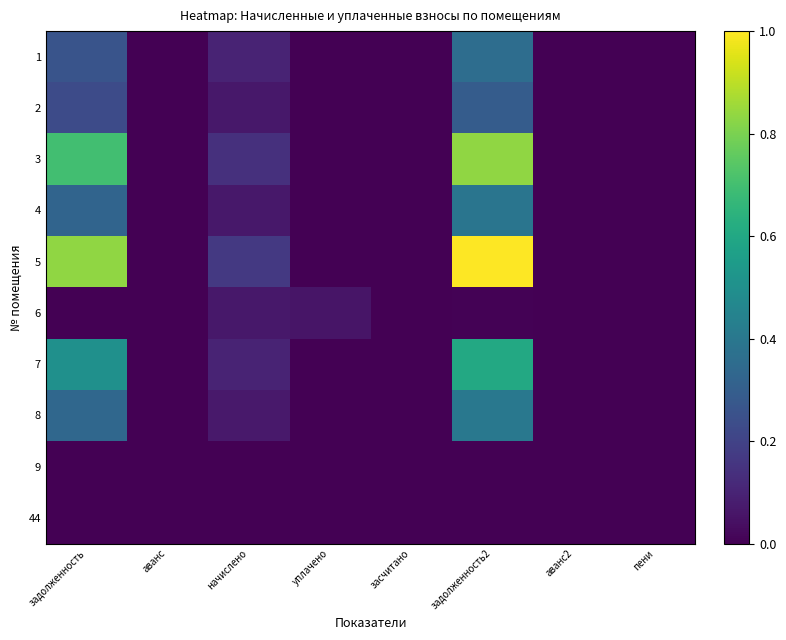

Reading left to right, what are all the values shown in this chart?

1: задолженность=0.3	аванс=0.0	начислено=0.1	уплачено=0.0	засчитано=0.0	задолженность2=0.4	аванс2=0.0	пени=0.0
2: задолженность=0.2	аванс=0.0	начислено=0.1	уплачено=0.0	засчитано=0.0	задолженность2=0.3	аванс2=0.0	пени=0.0
3: задолженность=0.7	аванс=0.0	начислено=0.1	уплачено=0.0	засчитано=0.0	задолженность2=0.8	аванс2=0.0	пени=0.0
4: задолженность=0.3	аванс=0.0	начислено=0.1	уплачено=0.0	засчитано=0.0	задолженность2=0.4	аванс2=0.0	пени=0.0
5: задолженность=0.8	аванс=0.0	начислено=0.2	уплачено=0.0	засчитано=0.0	задолженность2=1.0	аванс2=0.0	пени=0.0
6: задолженность=0.0	аванс=0.0	начислено=0.1	уплачено=0.1	засчитано=0.0	задолженность2=0.0	аванс2=0.0	пени=0.0
7: задолженность=0.5	аванс=0.0	начислено=0.1	уплачено=0.0	засчитано=0.0	задолженность2=0.6	аванс2=0.0	пени=0.0
8: задолженность=0.3	аванс=0.0	начислено=0.1	уплачено=0.0	засчитано=0.0	задолженность2=0.4	аванс2=0.0	пени=0.0
9: задолженность=0.0	аванс=0.0	начислено=0.0	уплачено=0.0	засчитано=0.0	задолженность2=0.0	аванс2=0.0	пени=0.0
44: задолженность=0.0	аванс=0.0	начислено=0.0	уплачено=0.0	засчитано=0.0	задолженность2=0.0	аванс2=0.0	пени=0.0